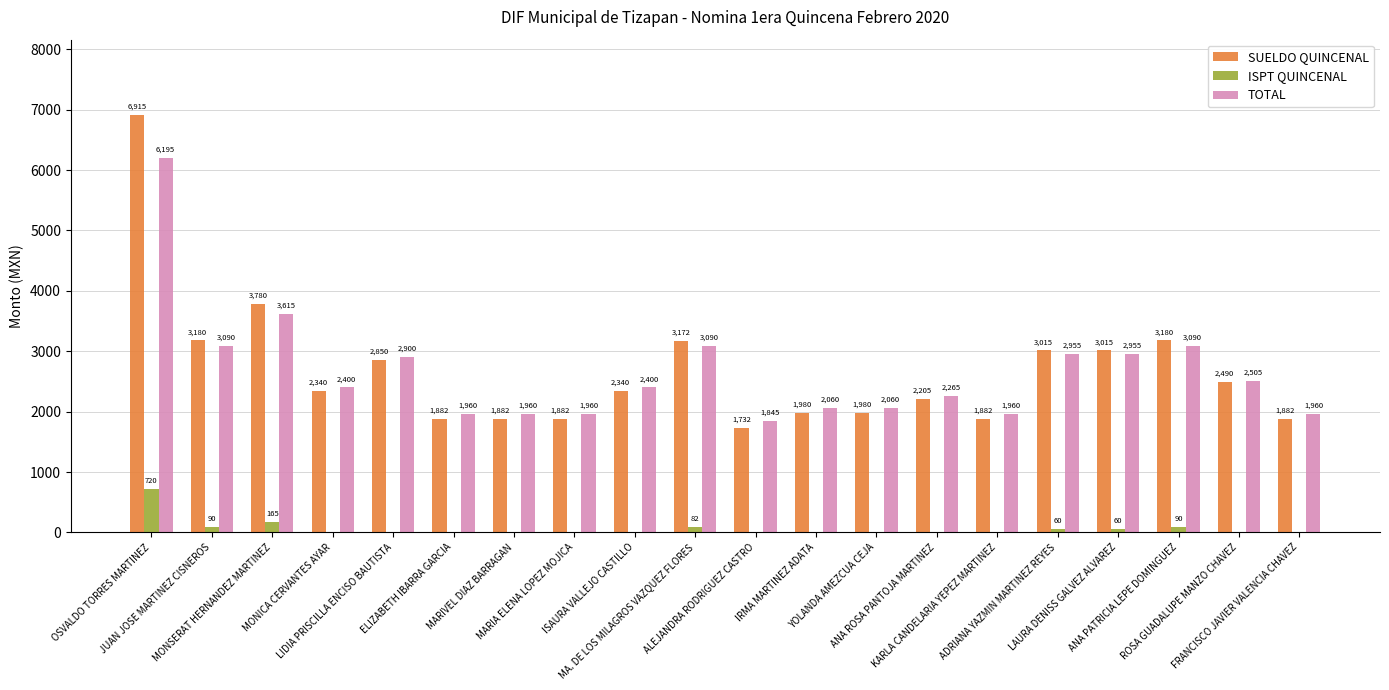

What is the sum of all TOTAL values?

53225.0